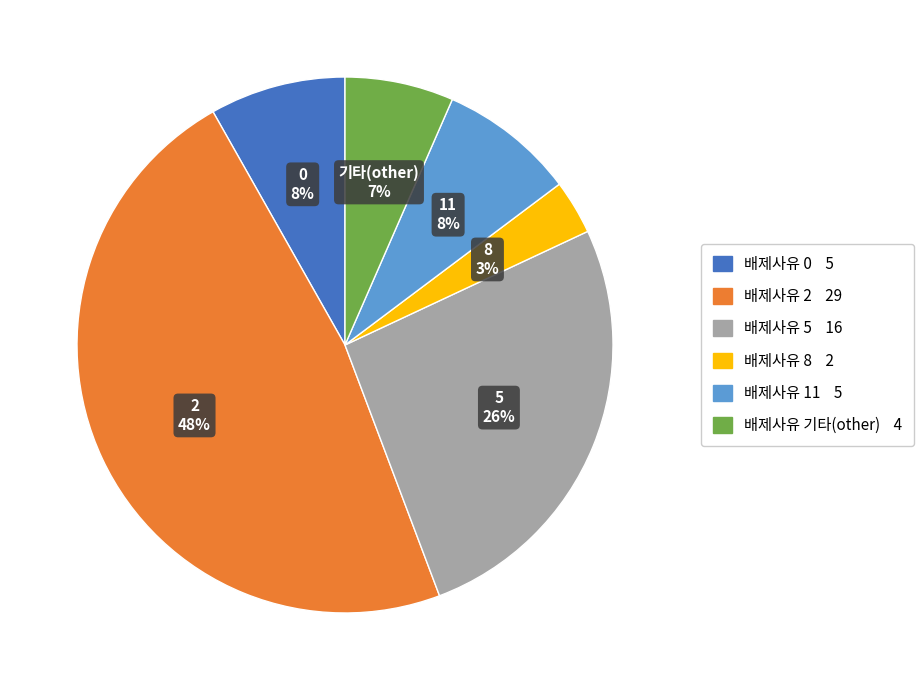

Does any single category account for the majority?

No